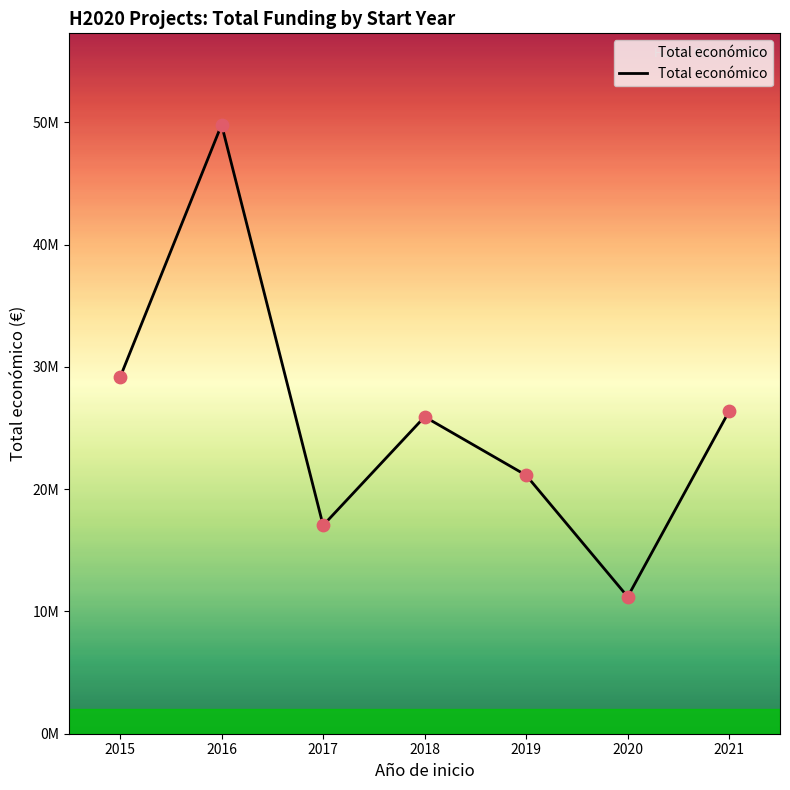

Which has a higher value, 2019 or 2017?

2019